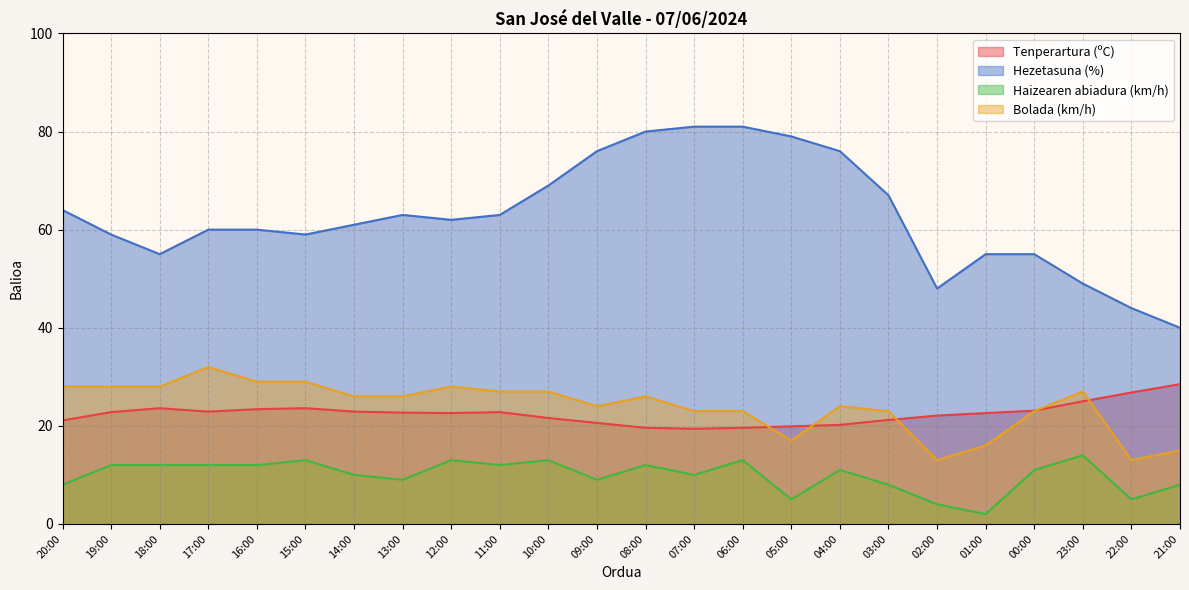

What is the difference between the highest and lowest values at 19:00?

47.0